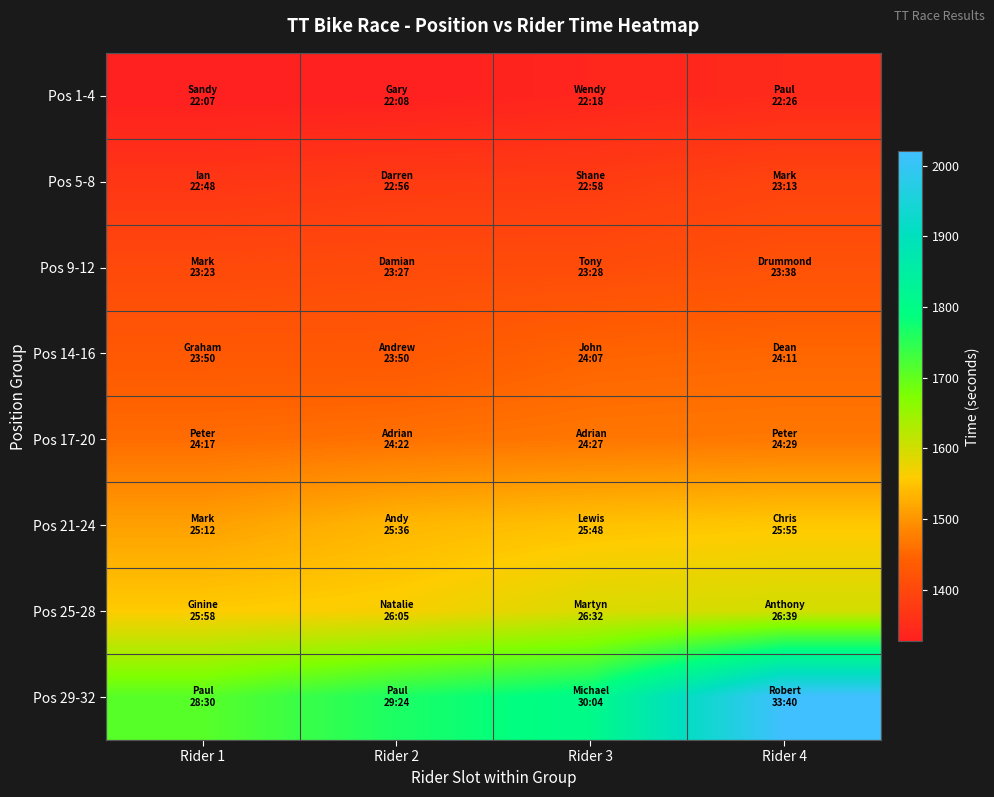

How many data points does each series have?

4